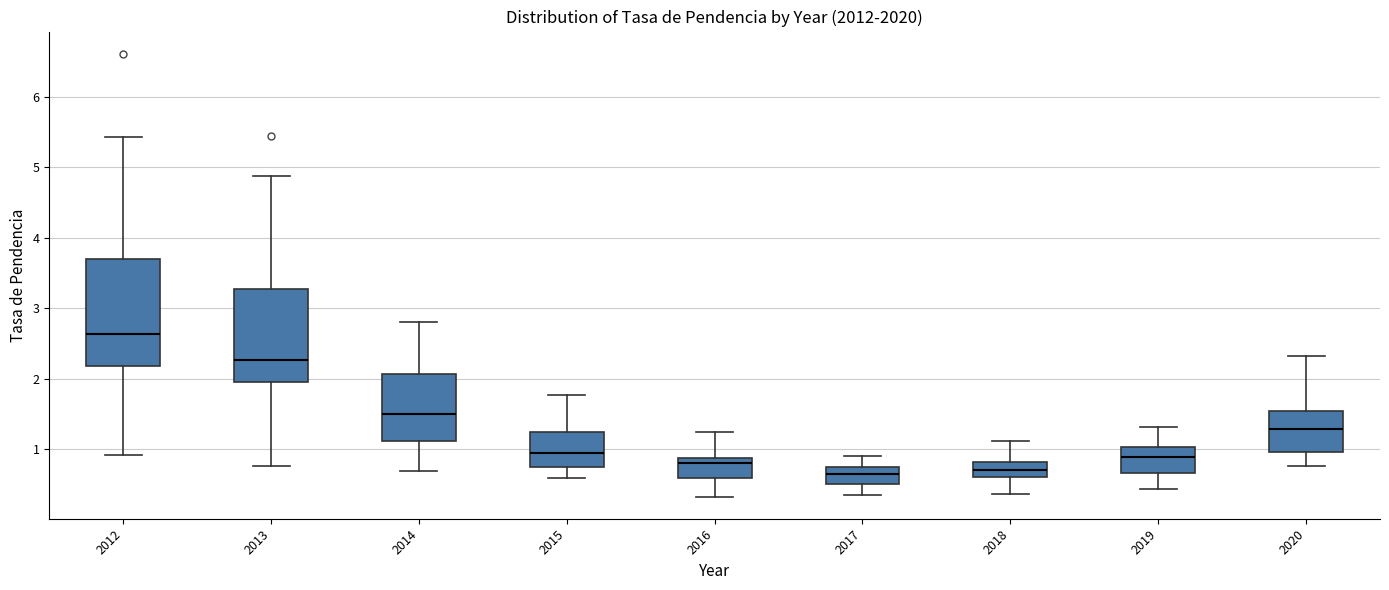

Reading left to right, transcribe this box plot: for each box, give where its median line is, the range the box spans, and where its two whiskers end, as read against the y-axis. The values are not printed on the chart, so give them approximately, as read against the axis.

2012: median 2.6, box 2.2 to 3.7, whiskers 0.9 to 5.4
2013: median 2.3, box 2.0 to 3.3, whiskers 0.8 to 4.9
2014: median 1.5, box 1.1 to 2.1, whiskers 0.7 to 2.8
2015: median 0.9, box 0.7 to 1.3, whiskers 0.6 to 1.8
2016: median 0.8, box 0.6 to 0.9, whiskers 0.3 to 1.3
2017: median 0.7 (inside the box), box 0.5 to 0.7, whiskers 0.3 to 0.9
2018: median 0.7, box 0.6 to 0.8, whiskers 0.4 to 1.1
2019: median 0.9, box 0.7 to 1.0, whiskers 0.4 to 1.3
2020: median 1.3, box 1.0 to 1.5, whiskers 0.8 to 2.3